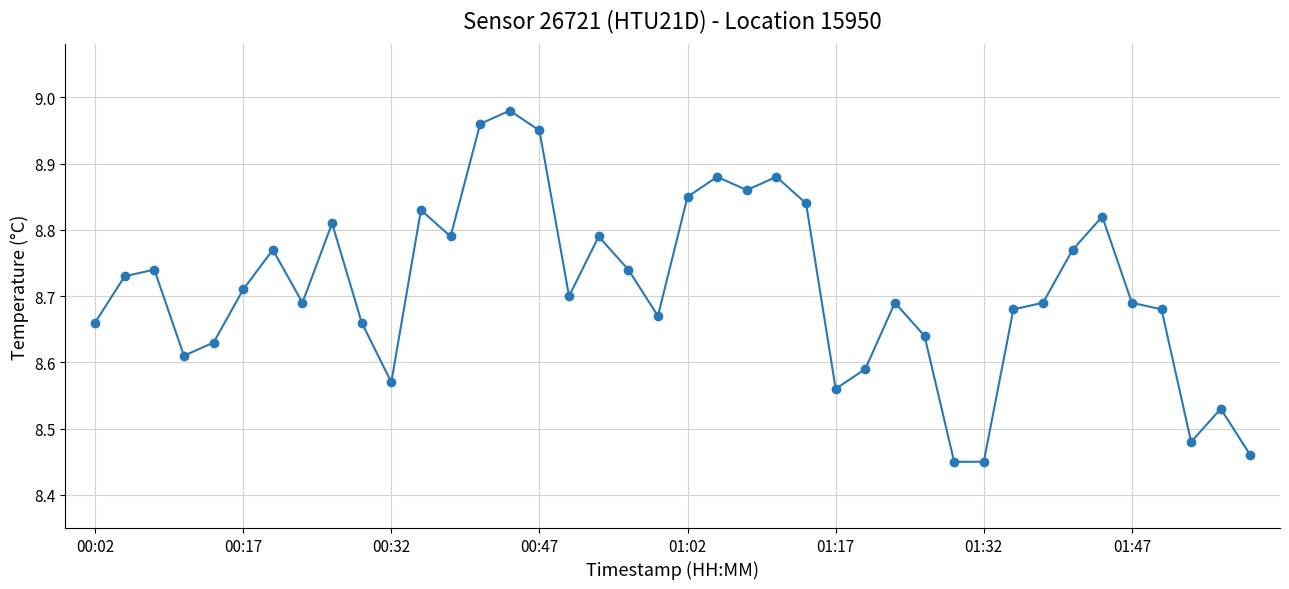

What is the difference between the maximum and minimum values?

0.5